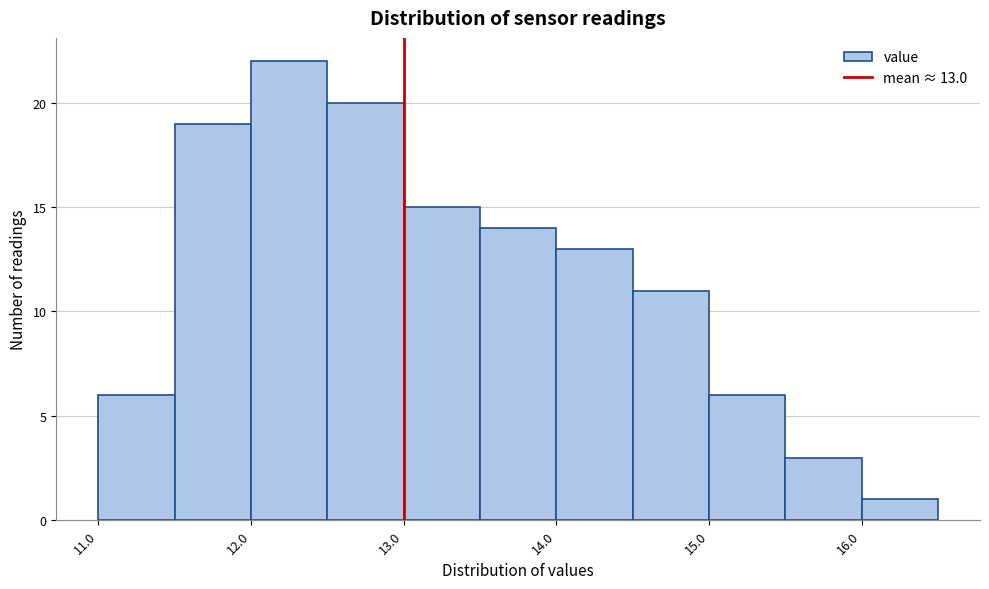

Over which range of the x-axis is the bar tallest?

12.0 to 12.5